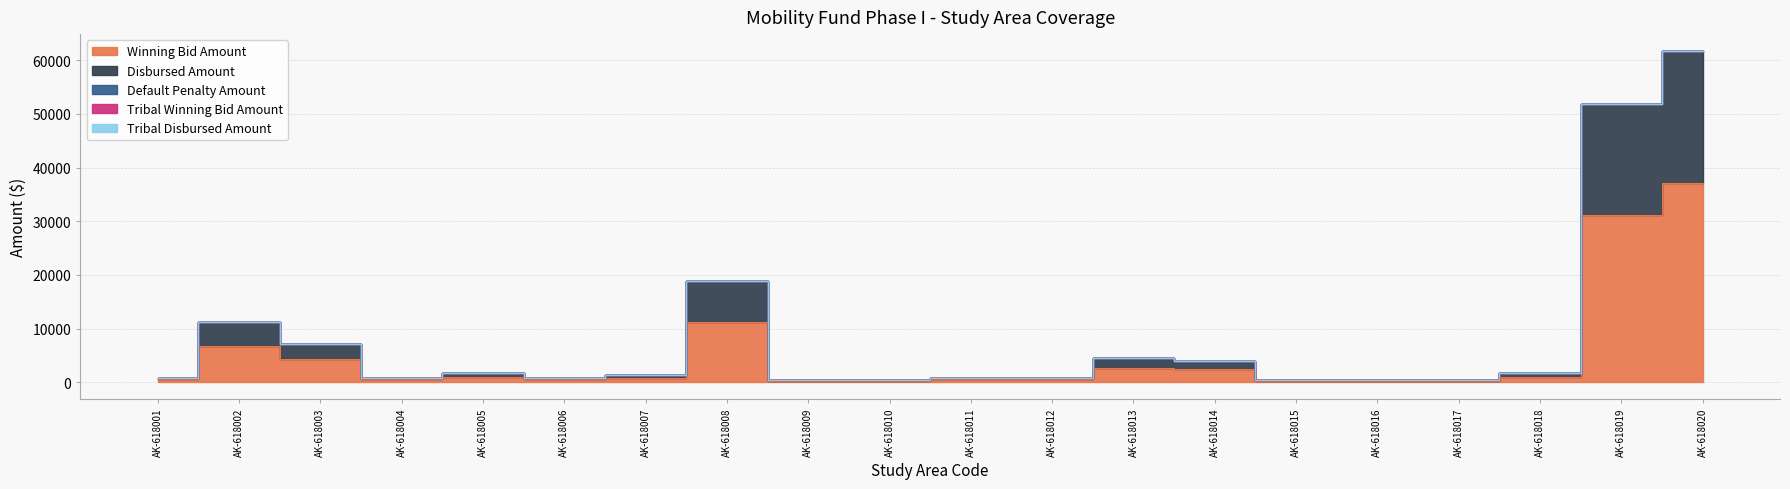

Reading left to right, transcribe all the data shown in this chart.

Winning Bid Amount: 537.3	6716.5	4298.6	537.3	1074.6	537.3	806.0	11283.7	268.7	268.7	537.3	537.3	2686.6	2417.9	268.7	268.7	268.7	1074.6	31164.6	37075.1
Disbursed Amount: 358.2	4477.7	2865.7	358.2	716.4	358.2	537.3	7522.5	179.1	179.1	358.2	358.2	1791.1	1612.0	179.1	179.1	179.1	716.4	20776.4	24716.7
Default Penalty Amount: 0.0	0.0	0.0	0.0	0.0	0.0	0.0	0.0	0.0	0.0	0.0	0.0	0.0	0.0	0.0	0.0	0.0	0.0	0.0	0.0
Tribal Winning Bid Amount: 0.0	0.0	0.0	0.0	0.0	0.0	0.0	0.0	0.0	0.0	0.0	0.0	0.0	0.0	0.0	0.0	0.0	0.0	0.0	0.0
Tribal Disbursed Amount: 0.0	0.0	0.0	0.0	0.0	0.0	0.0	0.0	0.0	0.0	0.0	0.0	0.0	0.0	0.0	0.0	0.0	0.0	0.0	0.0